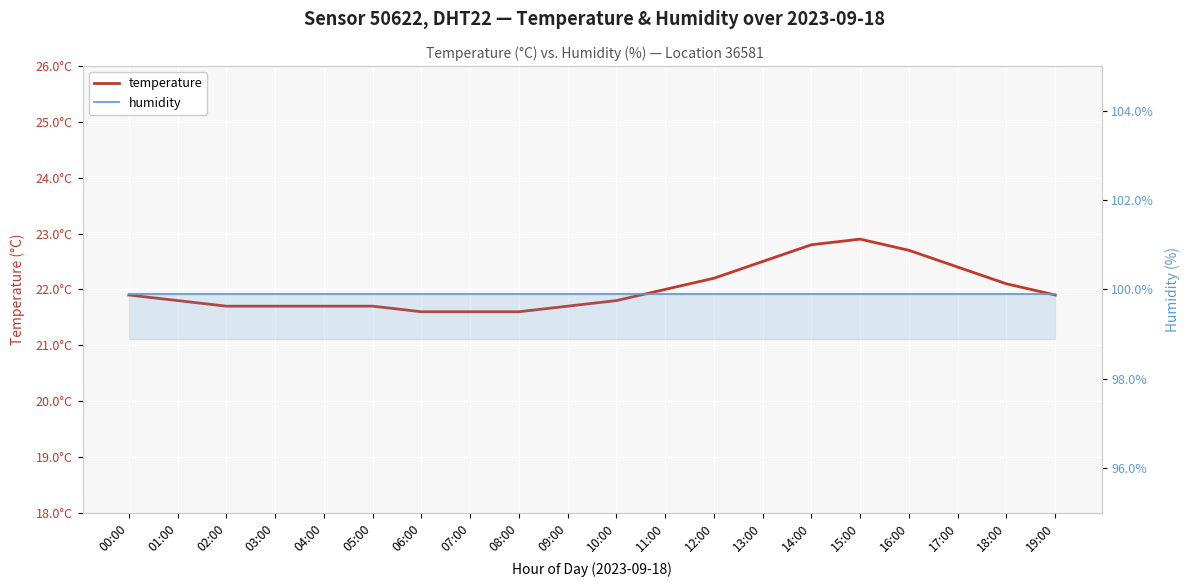

What position from the right is 06:00?

14